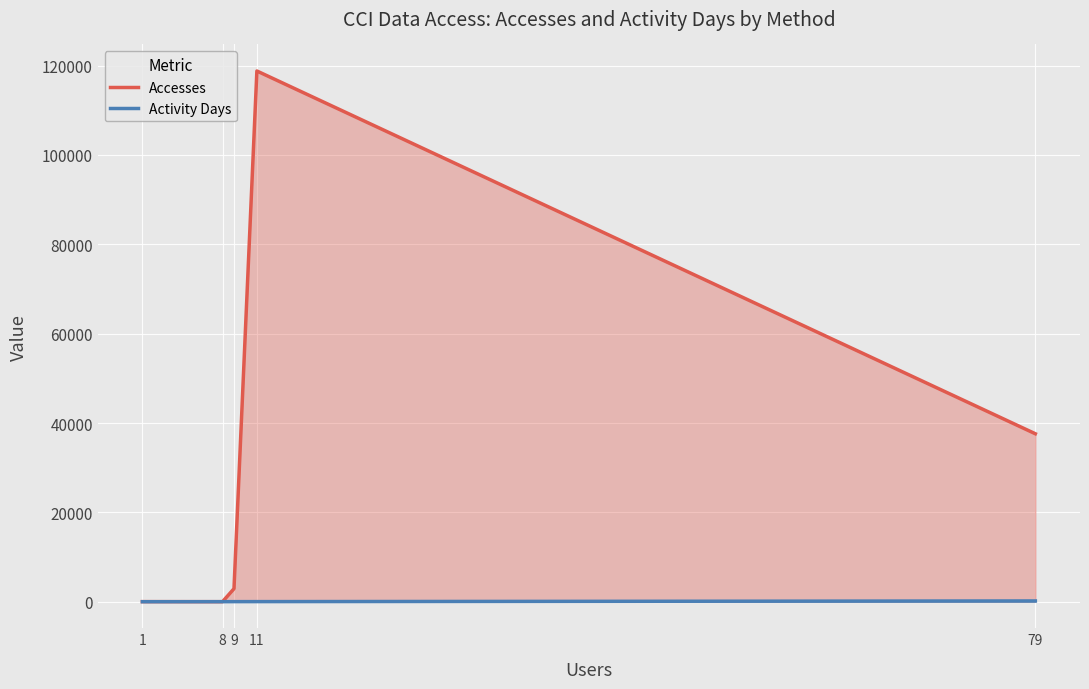

Rank the series at 9 from highest to lowest value.

Accesses, Activity Days